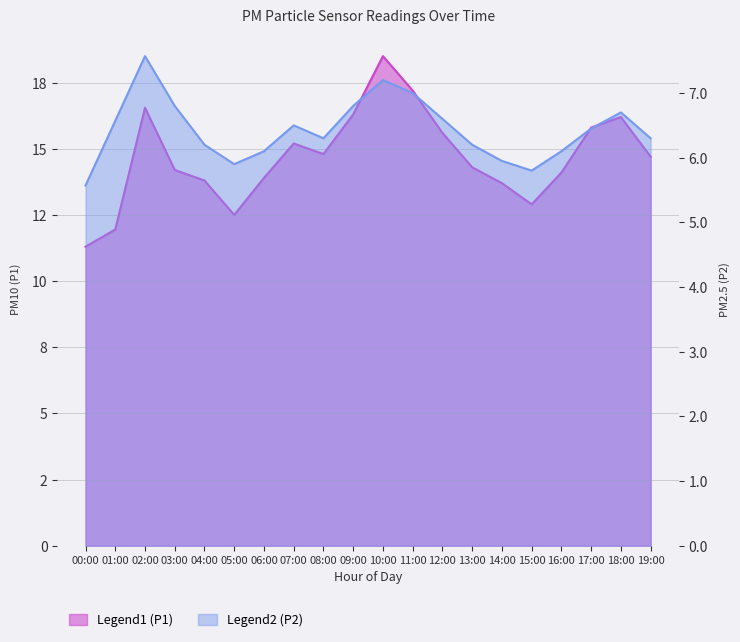

How many values in the P1 series exceed 14?

13